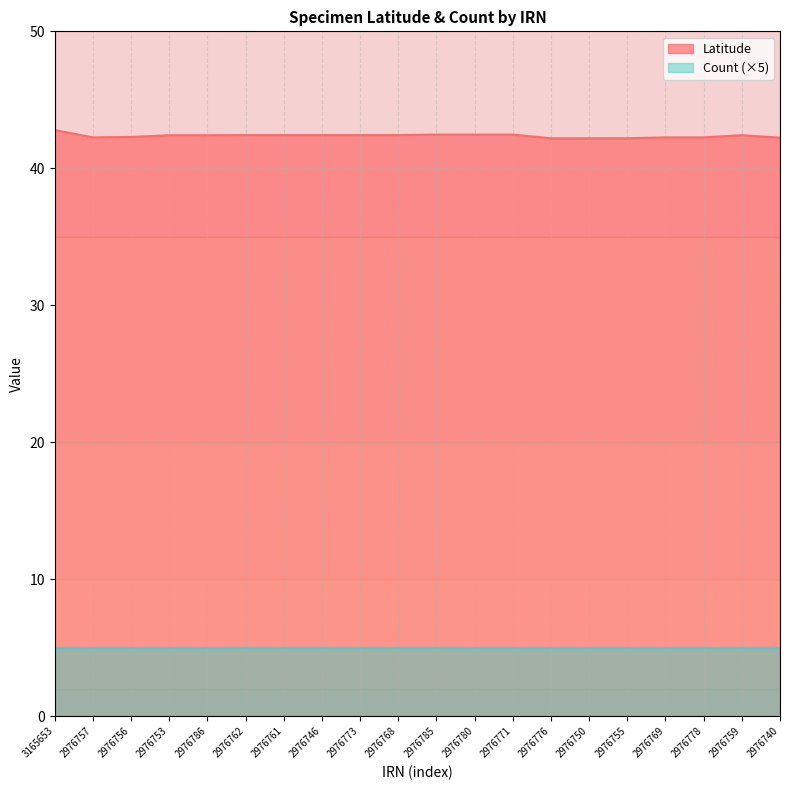

Reading left to right, extract all data points from this chart.

42.8	42.3	42.3	42.4	42.4	42.4	42.4	42.4	42.4	42.4	42.5	42.5	42.5	42.2	42.2	42.2	42.3	42.3	42.4	42.2